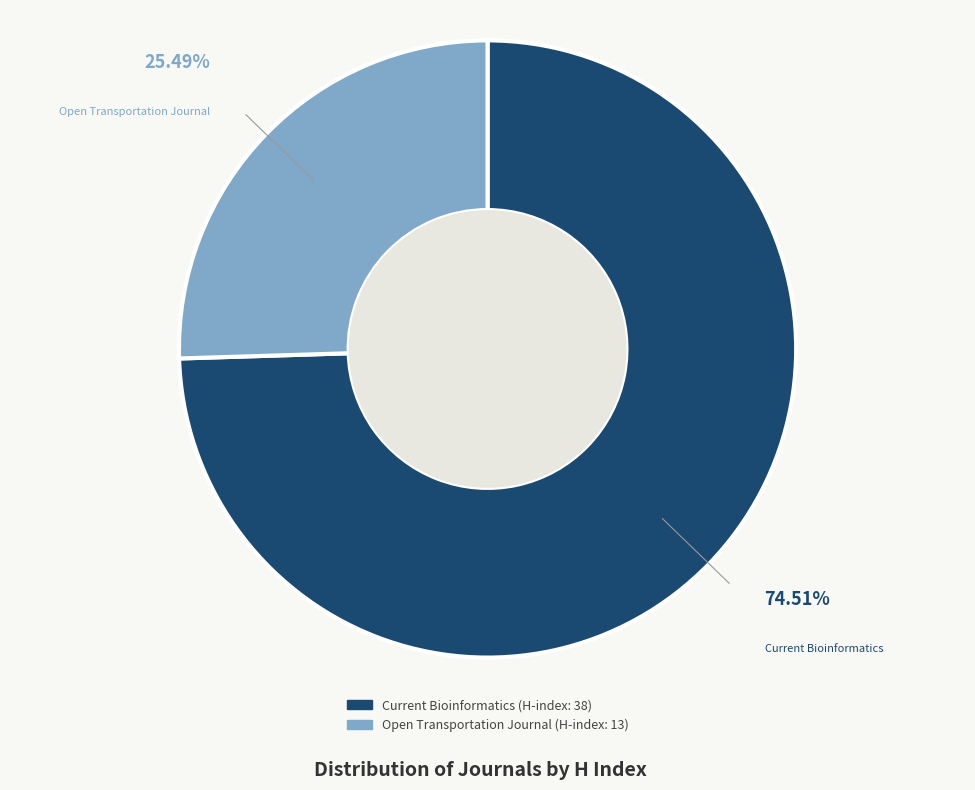

To the nearest percent, what percentage of the pie is Current Bioinformatics?

75%